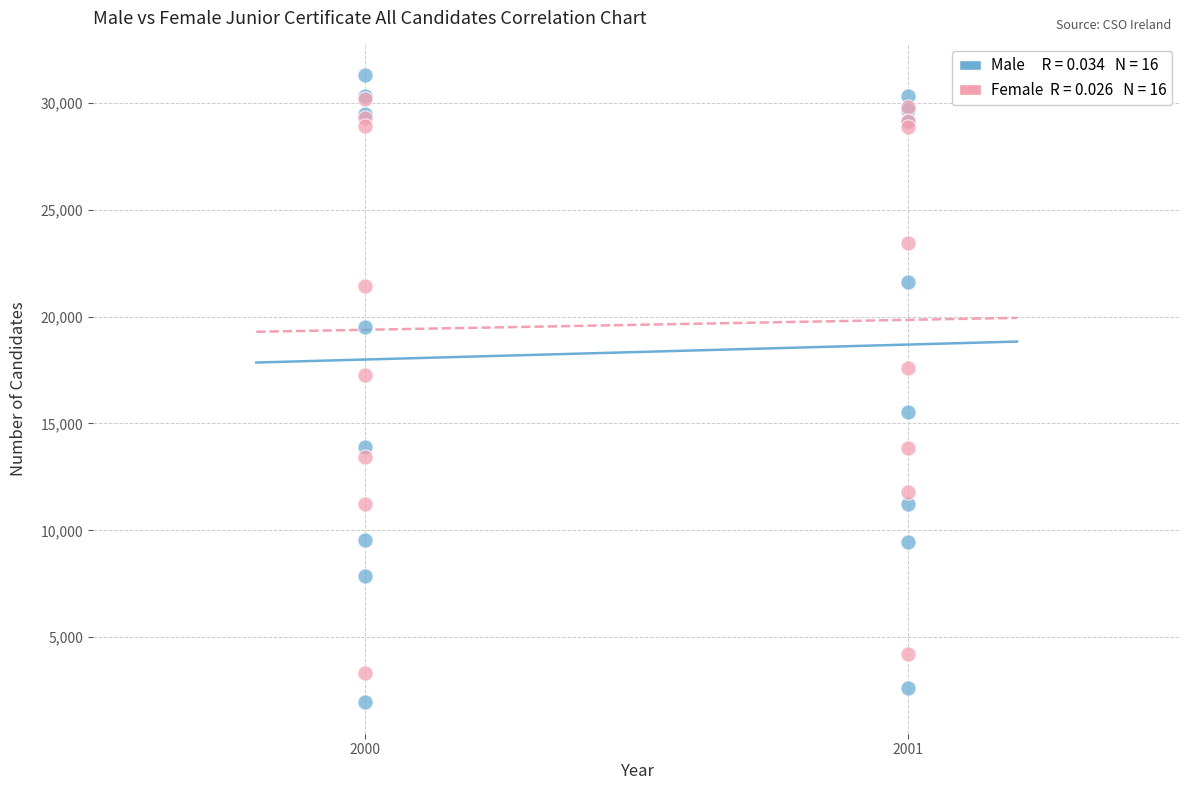

Across all series, what Y value is closest to 16630?

17263